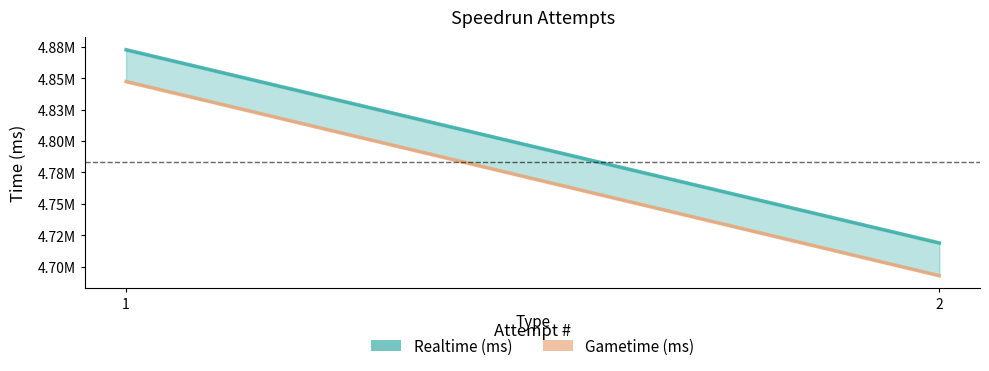

What are all the series names shown in the legend?

Realtime (ms), Gametime (ms)